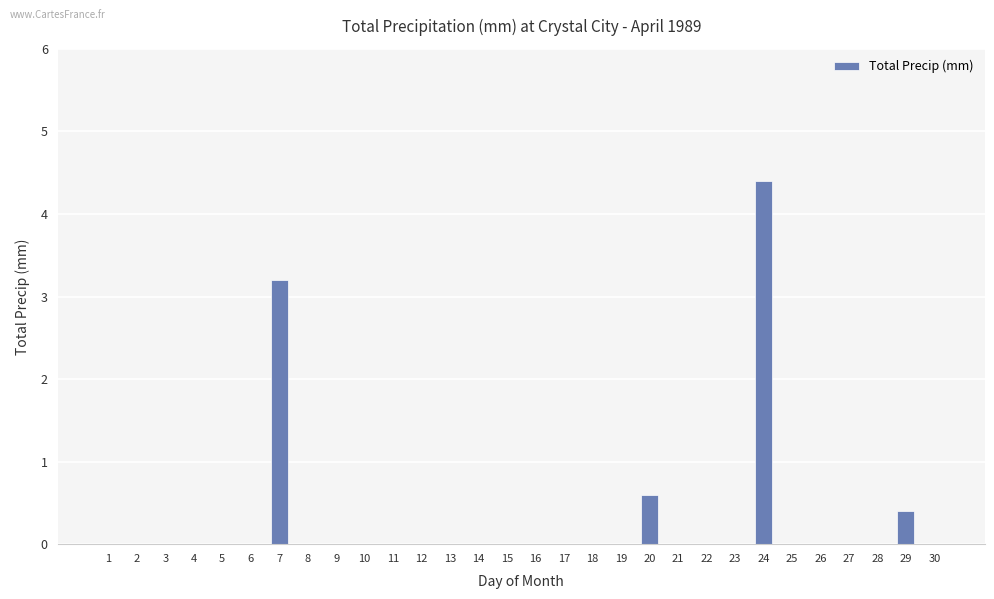

Count the number of data series in this chart.

1